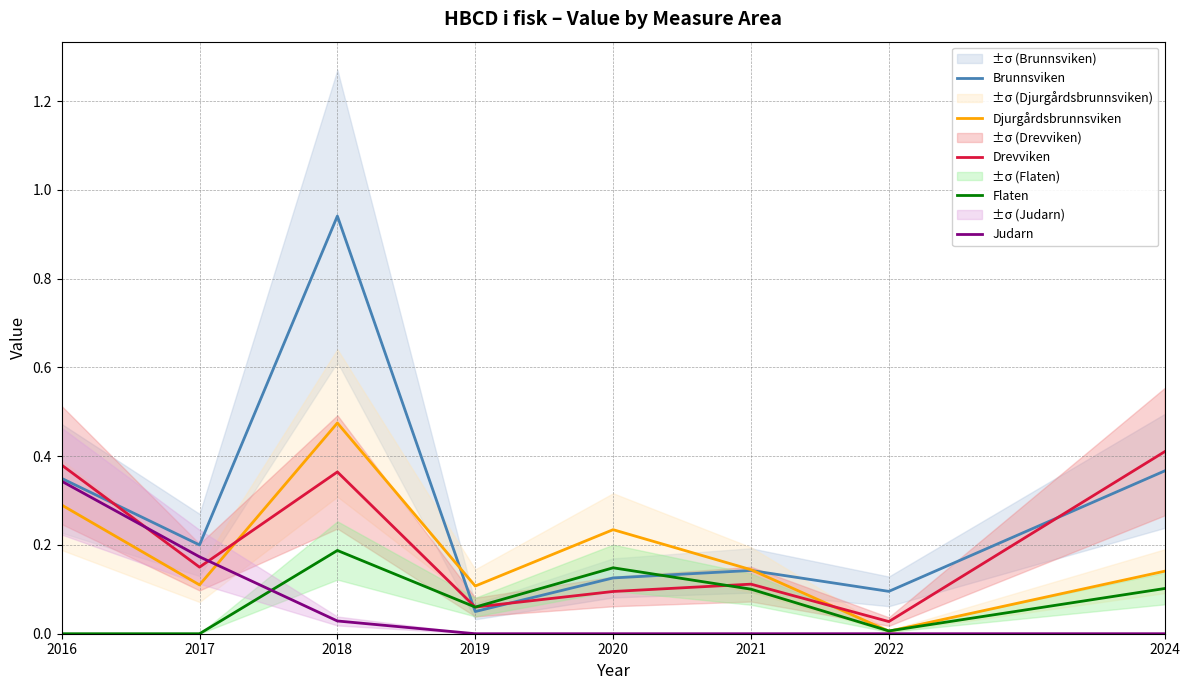

Which series has the widest spread of values?

Brunnsviken